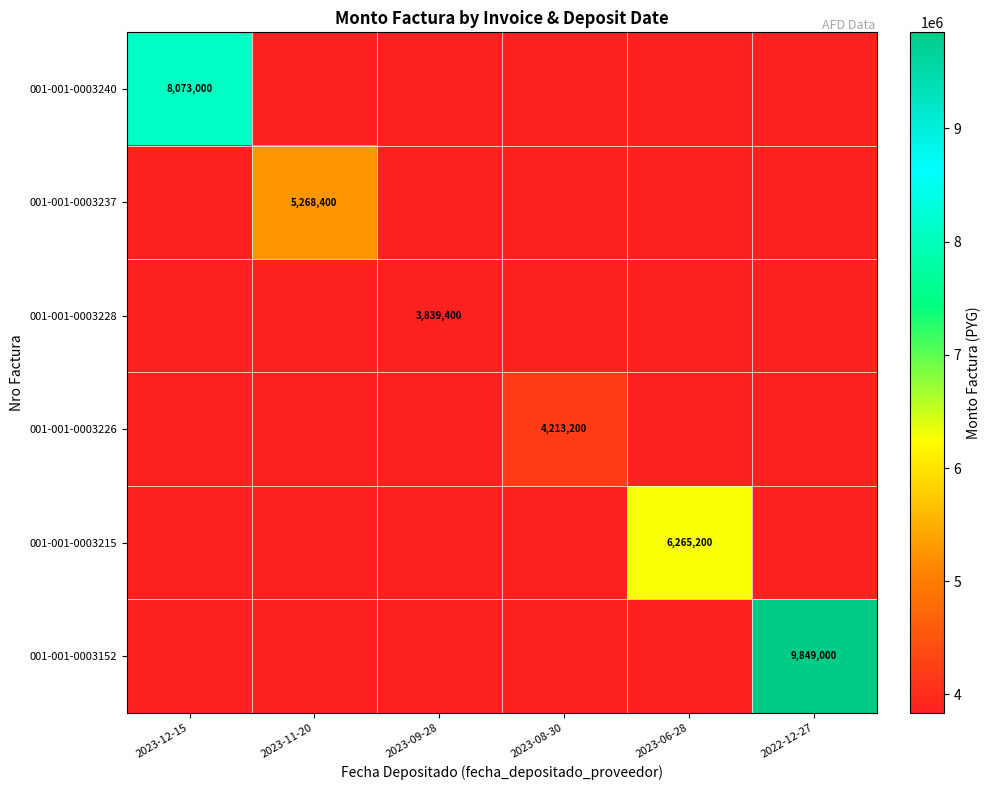

What is the difference between the highest and lowest values at 2022-12-27?

9849000